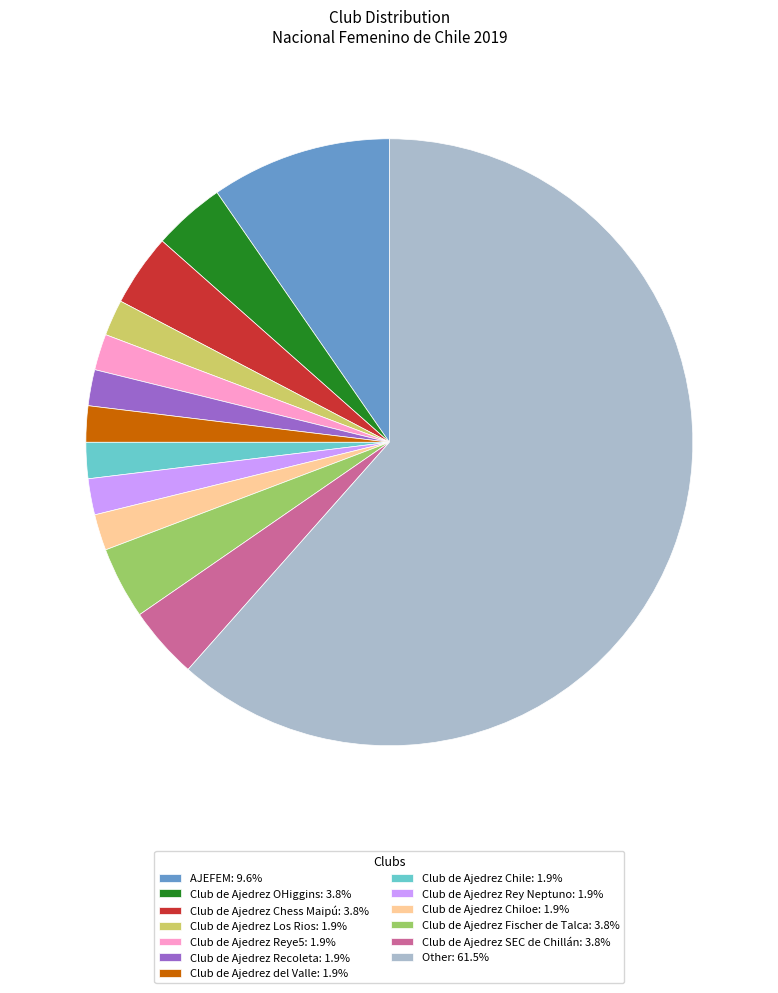

Count the number of slices in the pie.

13